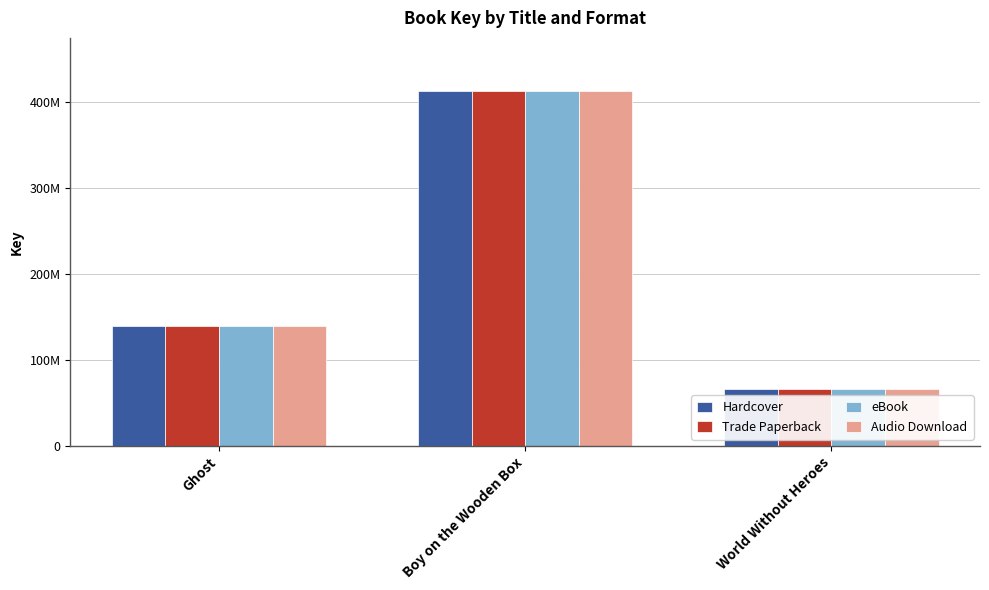

List the labels in order of eBook value, smallest first.

World Without Heroes, Ghost, Boy on the Wooden Box